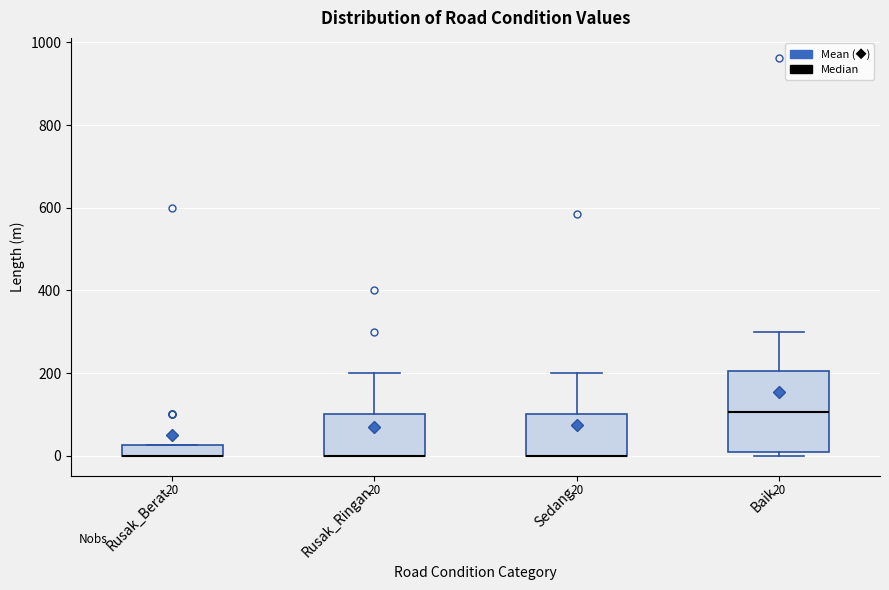

Comparing the boxes themselves (not the whiskers), which one is the tallest?

Baik